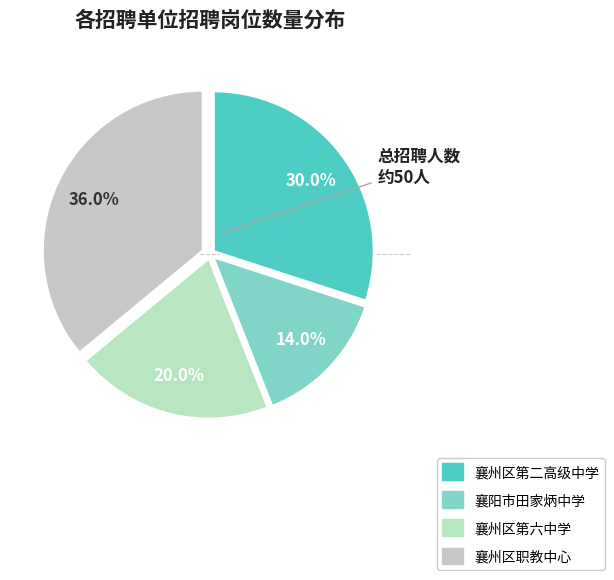

What percentage do 襄阳市田家炳中学 and 襄州区职教中心 together represent?

50.0%